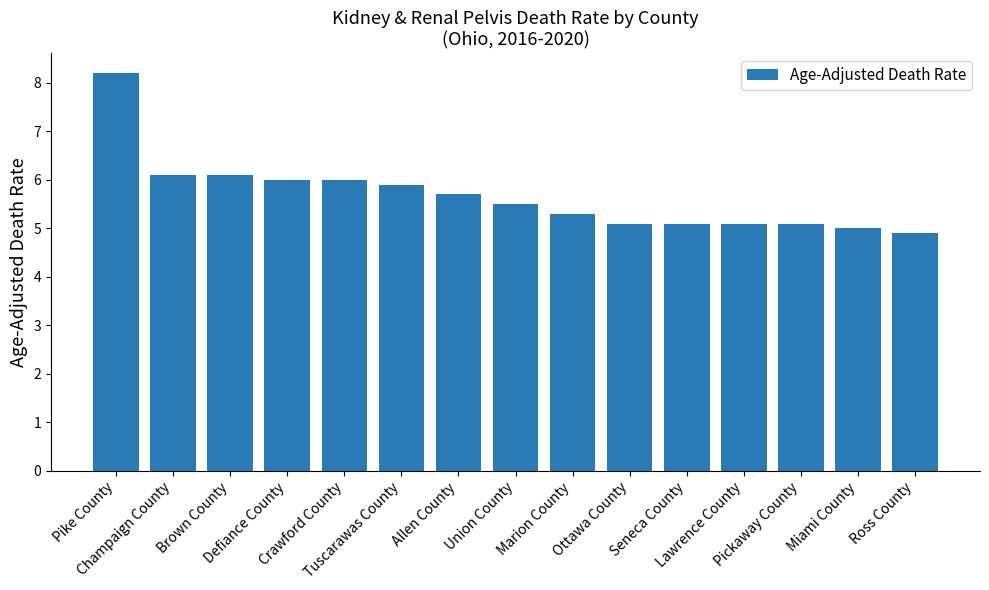

Count the number of categories in the chart.

15